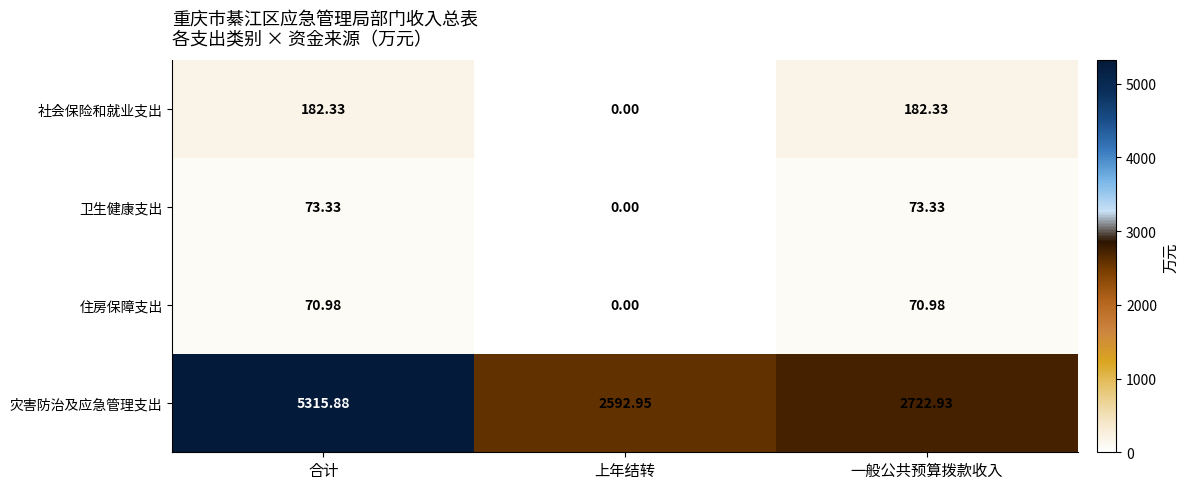

Between 合计 and 上年结转, which series saw the biggest shift?

灾害防治及应急管理支出